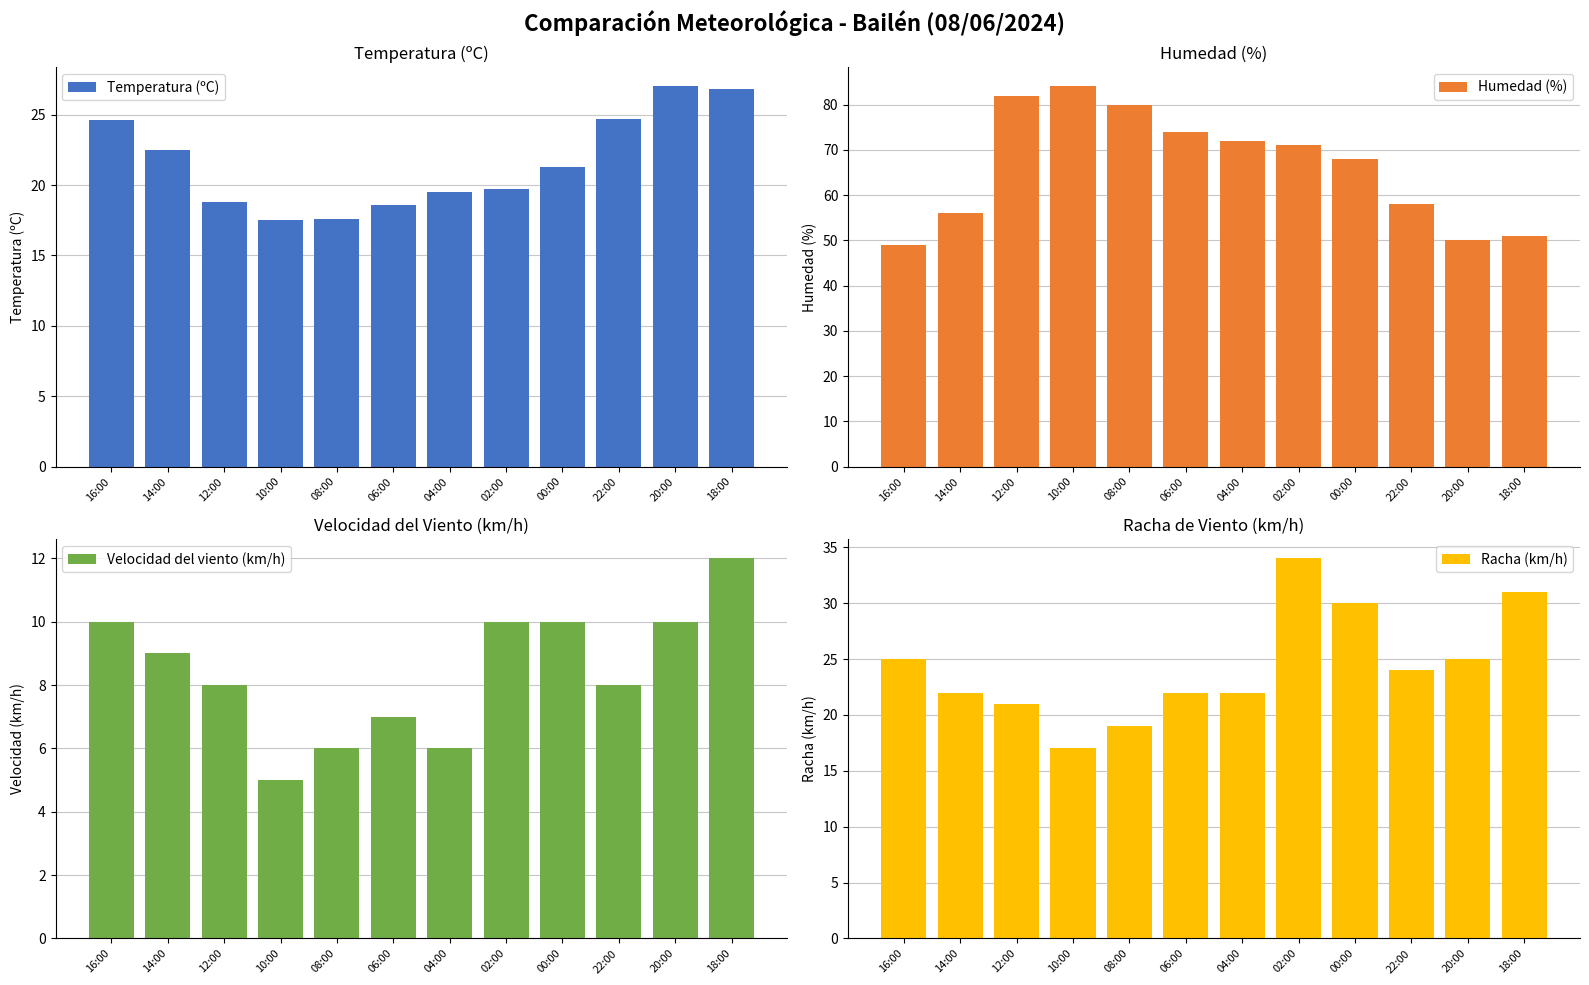

Reading left to right, extract all data points from this chart.

Temperatura (ºC): 24.6	22.5	18.8	17.5	17.6	18.6	19.5	19.7	21.3	24.7	27.0	26.8
Humedad (%): 49.0	56.0	82.0	84.0	80.0	74.0	72.0	71.0	68.0	58.0	50.0	51.0
Velocidad del viento (km/h): 10.0	9.0	8.0	5.0	6.0	7.0	6.0	10.0	10.0	8.0	10.0	12.0
Racha (km/h): 25.0	22.0	21.0	17.0	19.0	22.0	22.0	34.0	30.0	24.0	25.0	31.0